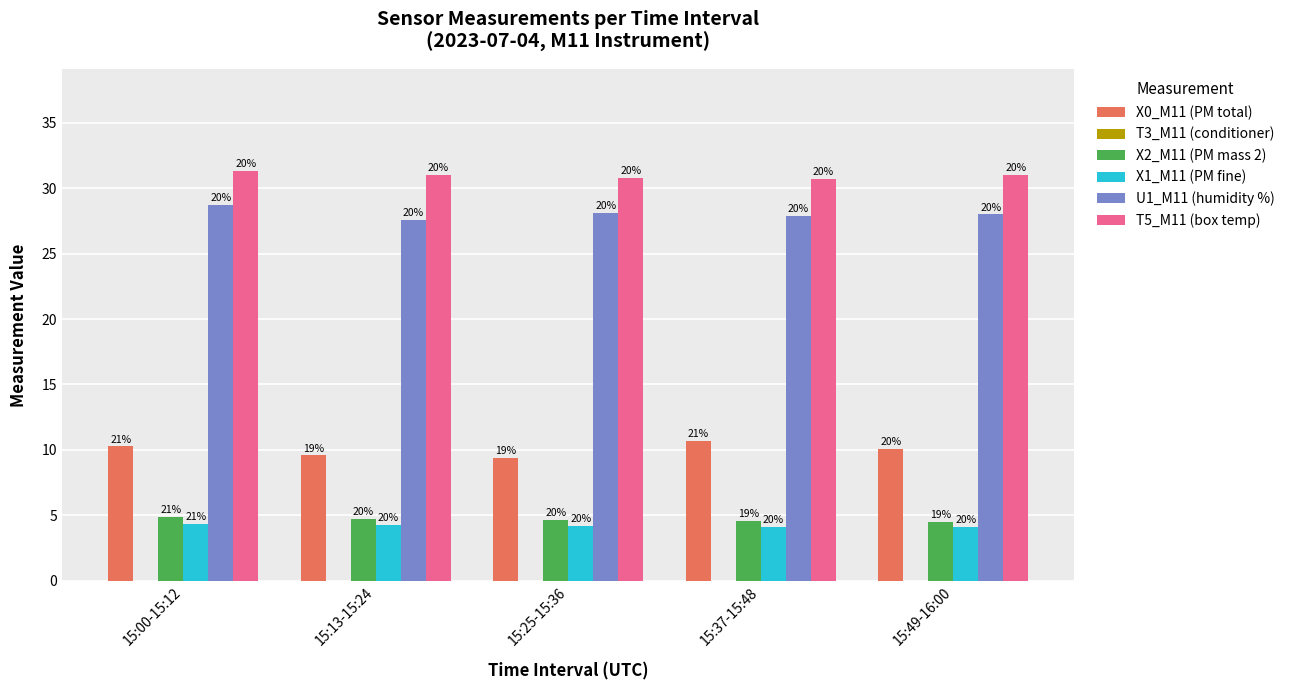

Are the bars grouped side by side (vs. stacked)?

Yes